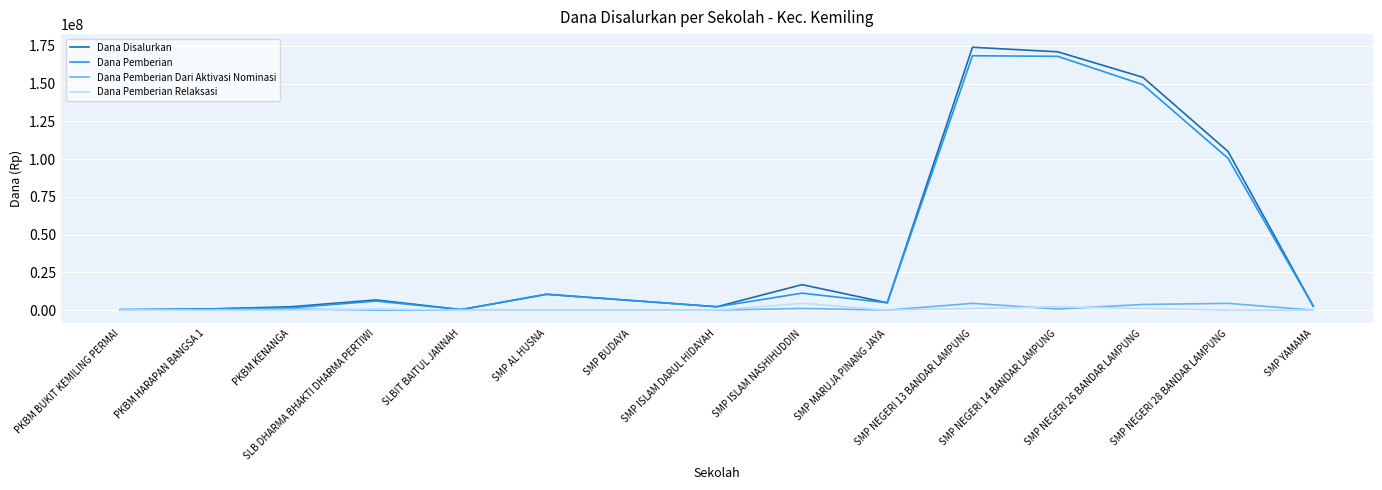

Where is Dana Pemberian nearest to the value 84187500?

SMP NEGERI 28 BANDAR LAMPUNG